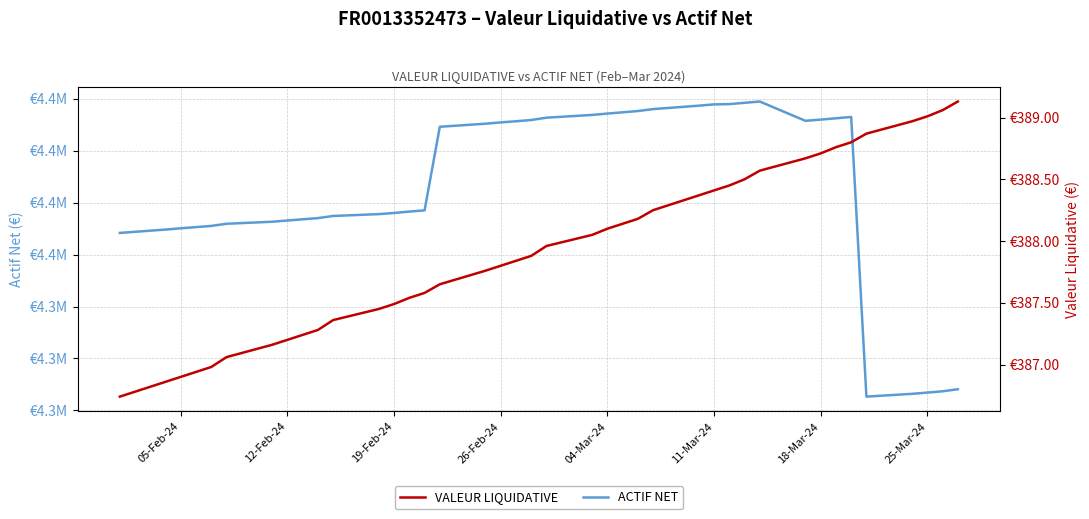

True or false: VALEUR LIQUIDATIVE and ACTIF NET cross at least once.

False